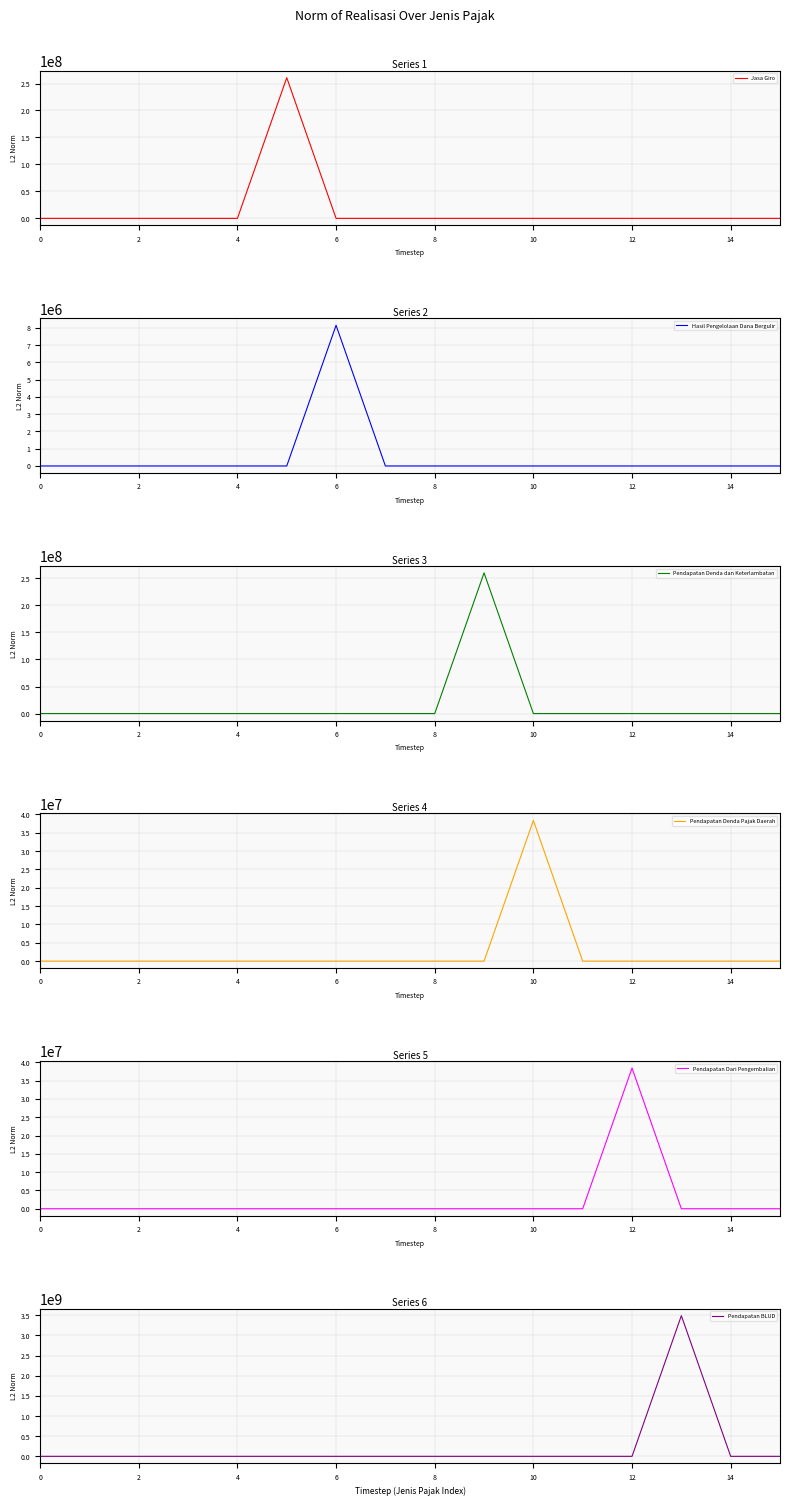

What are all the series names shown in the legend?

Jasa Giro, Hasil Pengelolaan Dana Bergulir, Pendapatan Denda dan Keterlambatan, Pendapatan Denda Pajak Daerah, Pendapatan Dari Pengembalian, Pendapatan BLUD